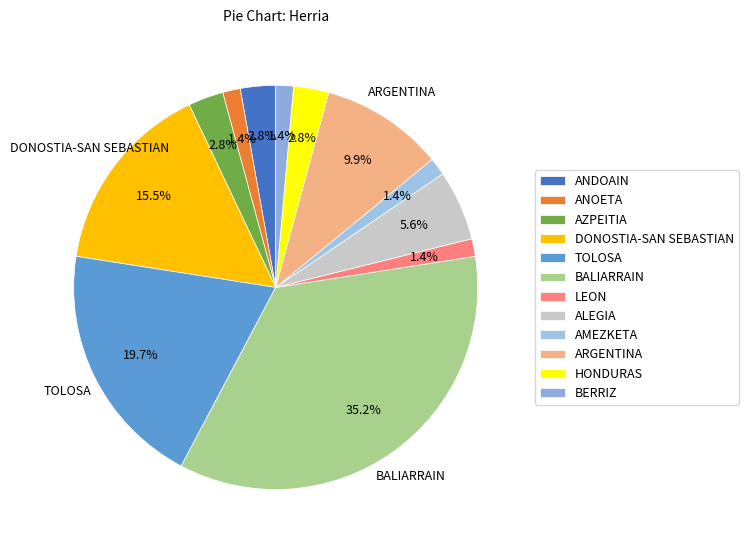

Do LEON and HONDURAS together represent more than half of the pie?

No